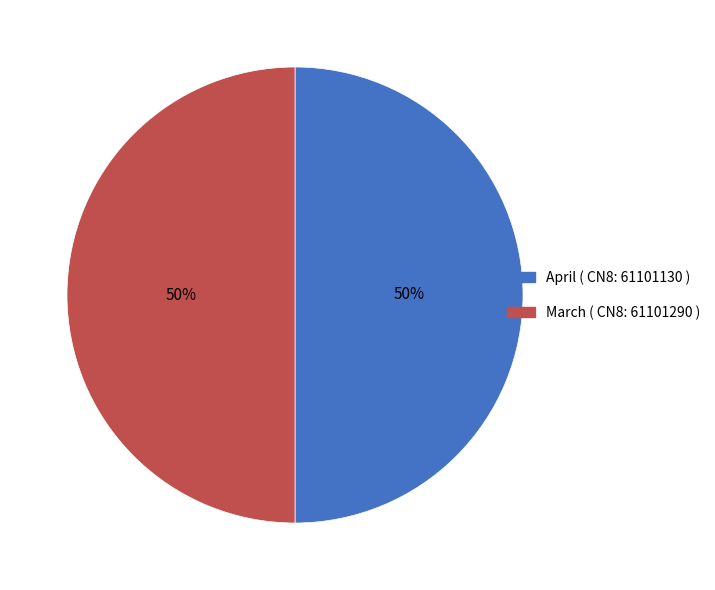

What is the ratio of the value at April to the value at March?

1.0